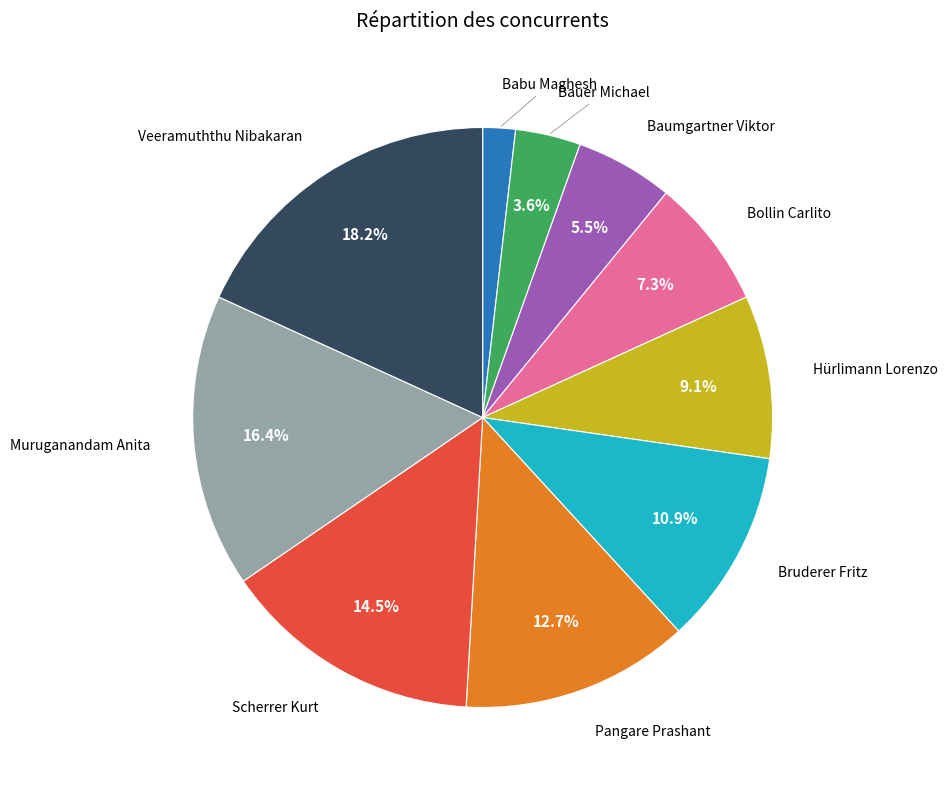

Is there a majority slice in this chart?

No